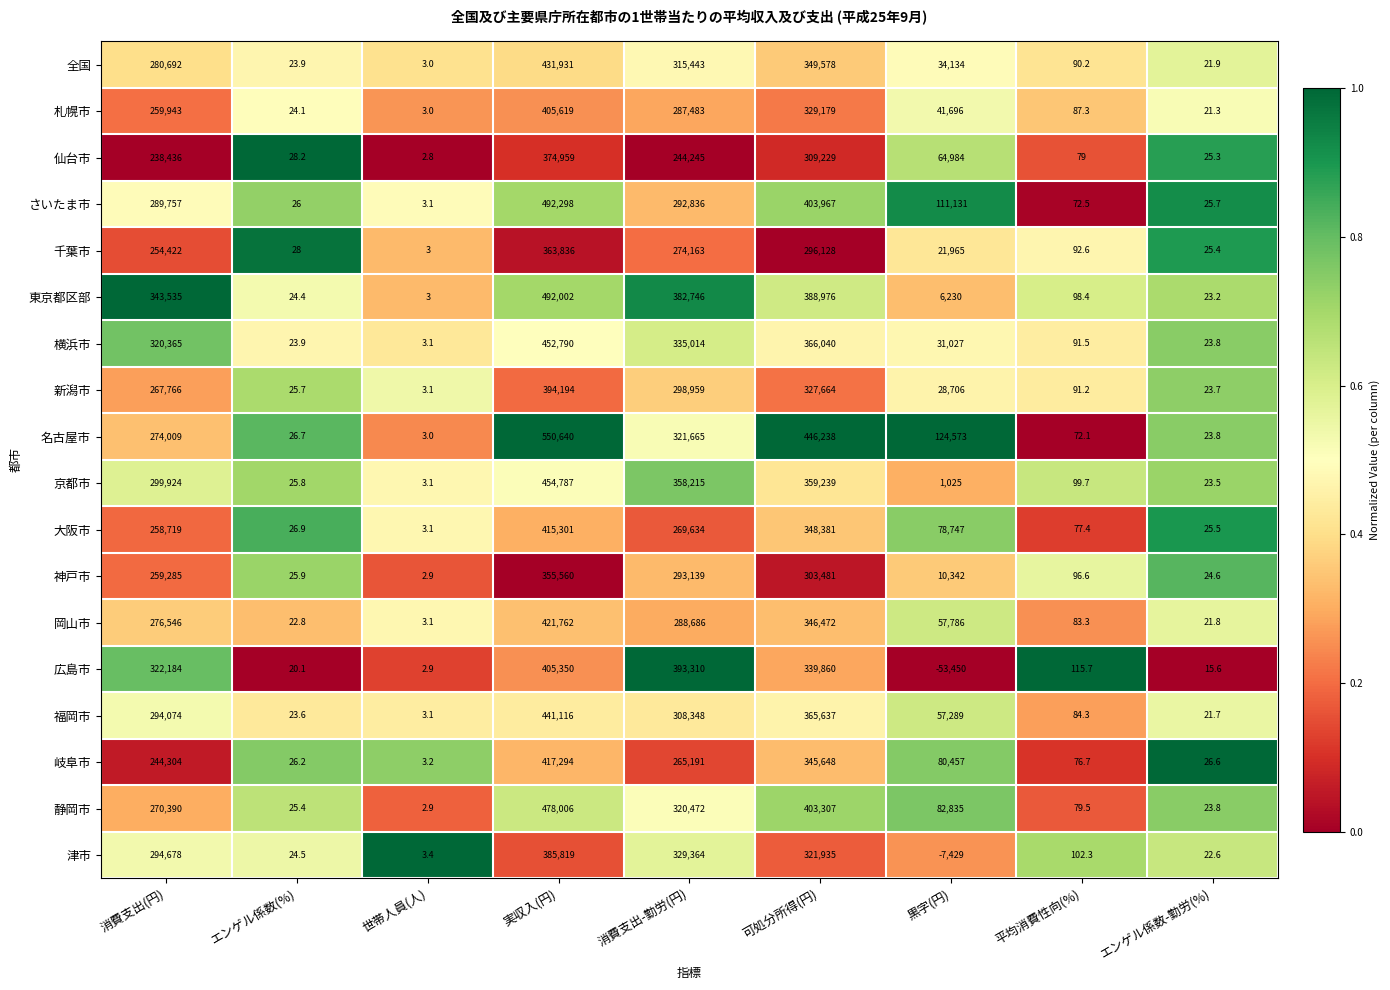

List the series in order of their peak value, highest first.

名古屋市, さいたま市, 東京都区部, 静岡市, 京都市, 横浜市, 福岡市, 全国, 岡山市, 岐阜市, 大阪市, 札幌市, 広島市, 新潟市, 津市, 仙台市, 千葉市, 神戸市